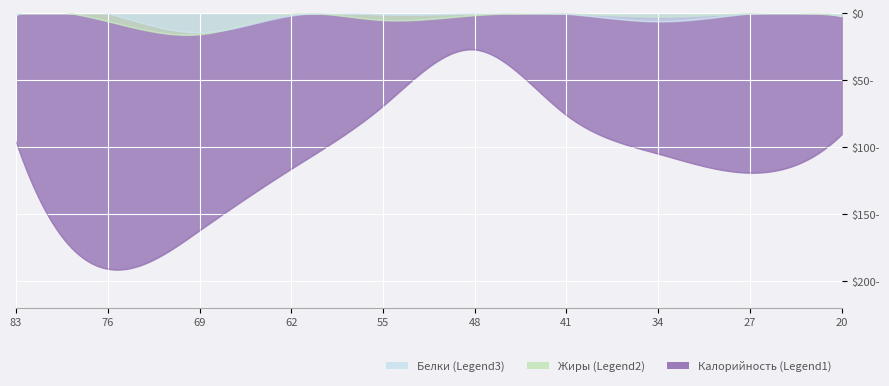

What is the value of the Жиры point at the 7th from the left?

0.5